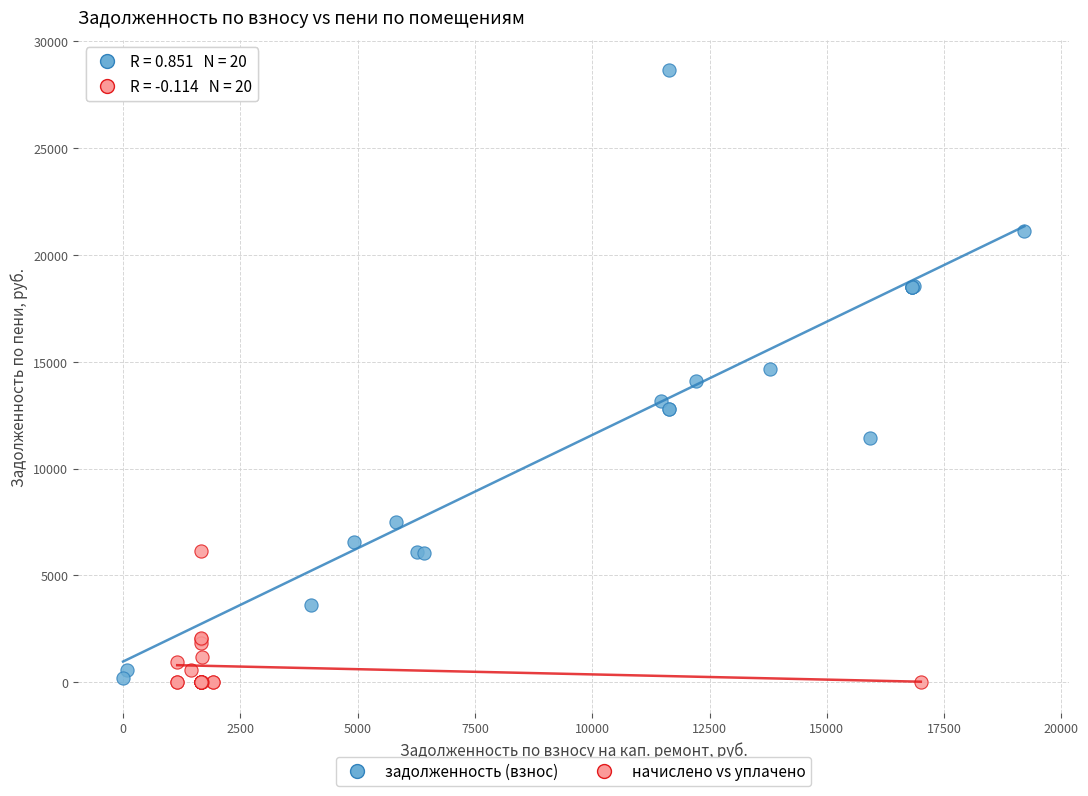

Which series reaches the maximum Y coordinate?

задолженность (взнос)